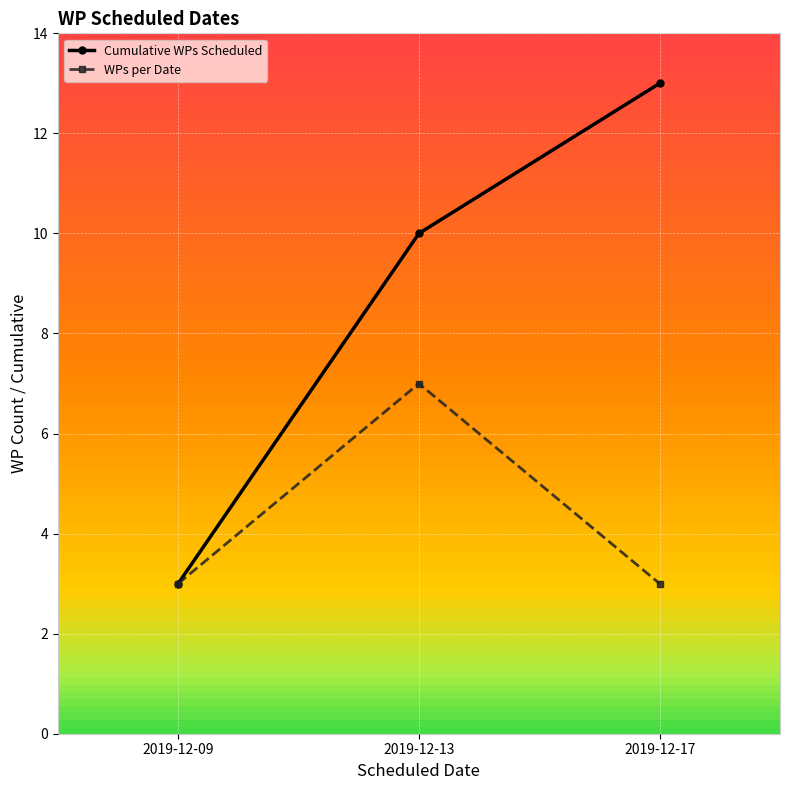

What is the smallest value displayed?

3